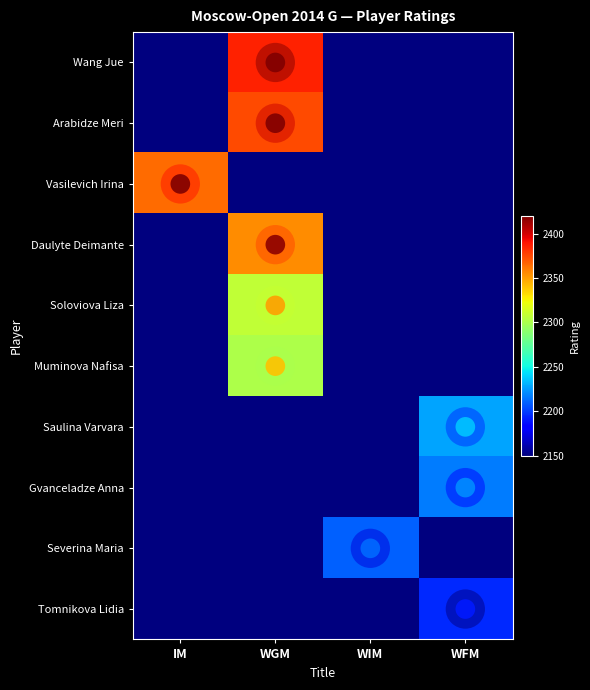

Rank the series by their maximum value, from lowest to highest.

Tomnikova Lidia, Severina Maria, Gvanceladze Anna, Saulina Varvara, Muminova Nafisa, Soloviova Liza, Daulyte Deimante, Vasilevich Irina, Arabidze Meri, Wang Jue